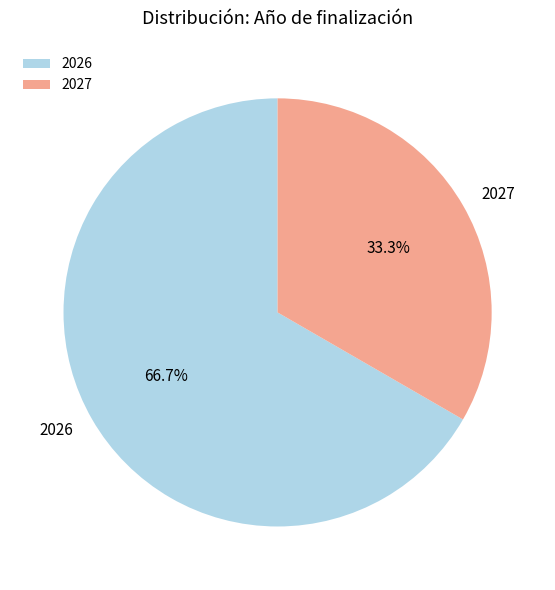

Which slice is the largest?

2026